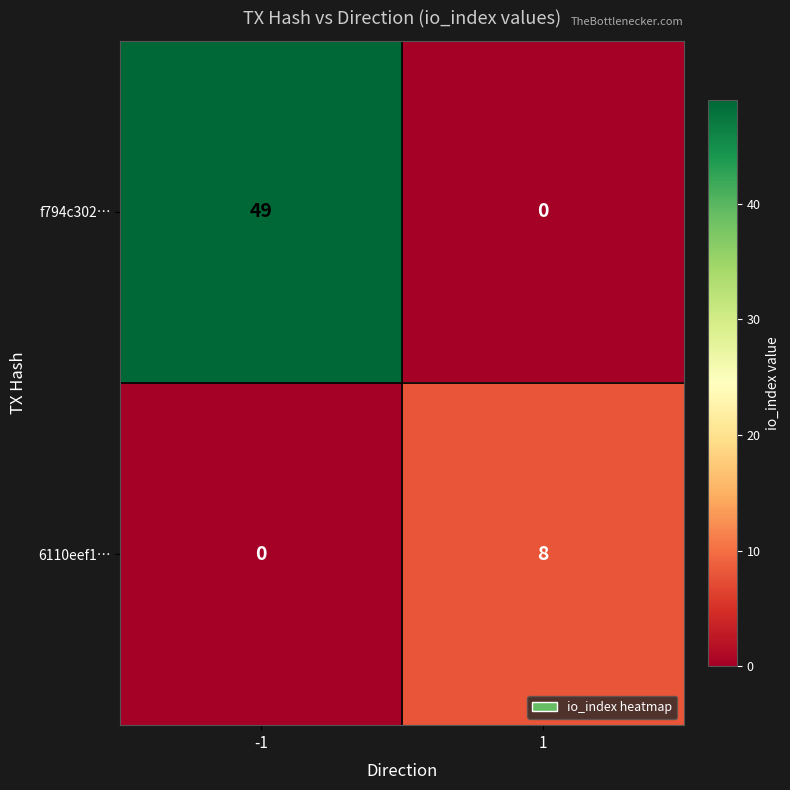

The f794c302… series shows 88 at -1. True or false?

False